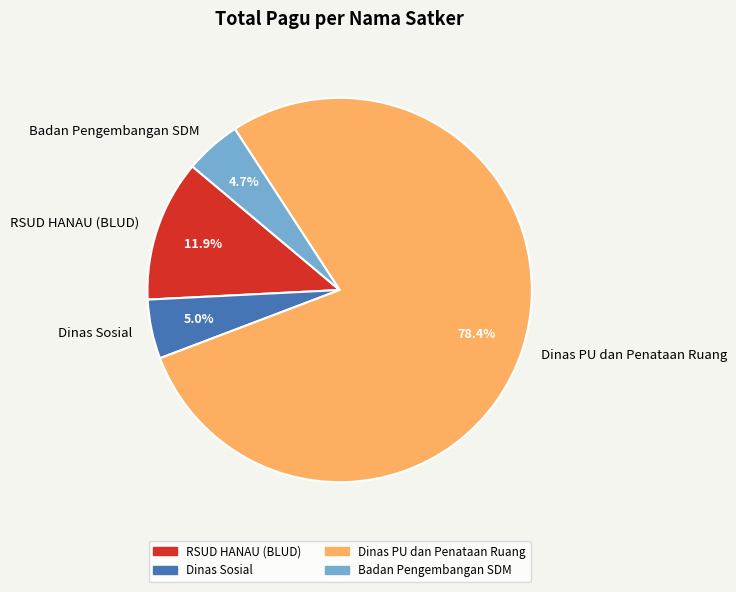

How many slices are in this pie chart?

4